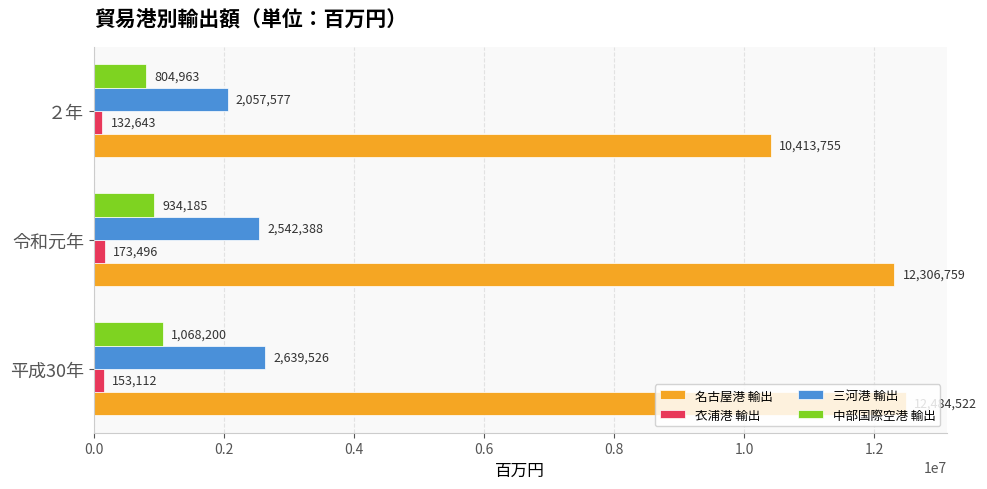

Rank the series at 平成30年 from lowest to highest value.

衣浦港 輸出, 中部国際空港 輸出, 三河港 輸出, 名古屋港 輸出